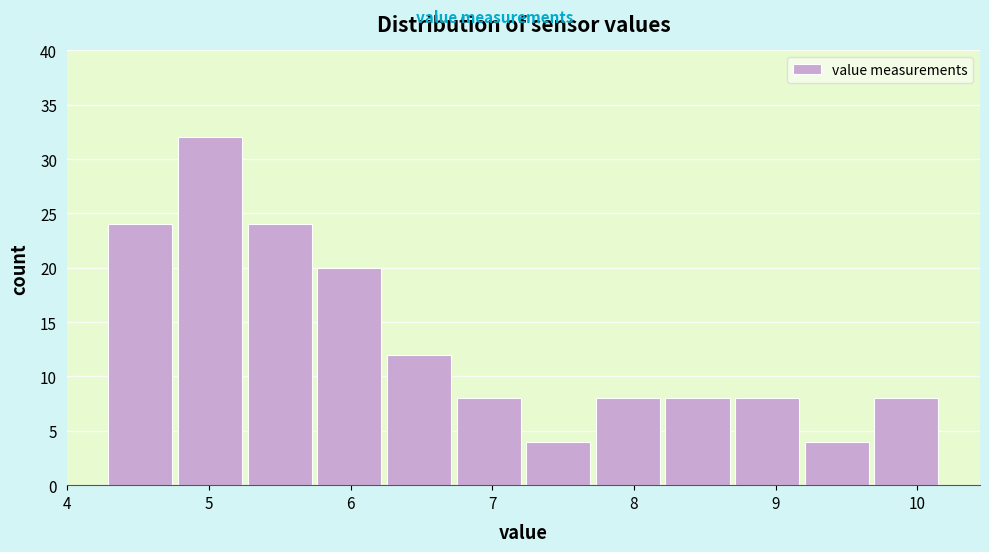

Which range on the x-axis has the tallest bar?

4.8 to 5.3